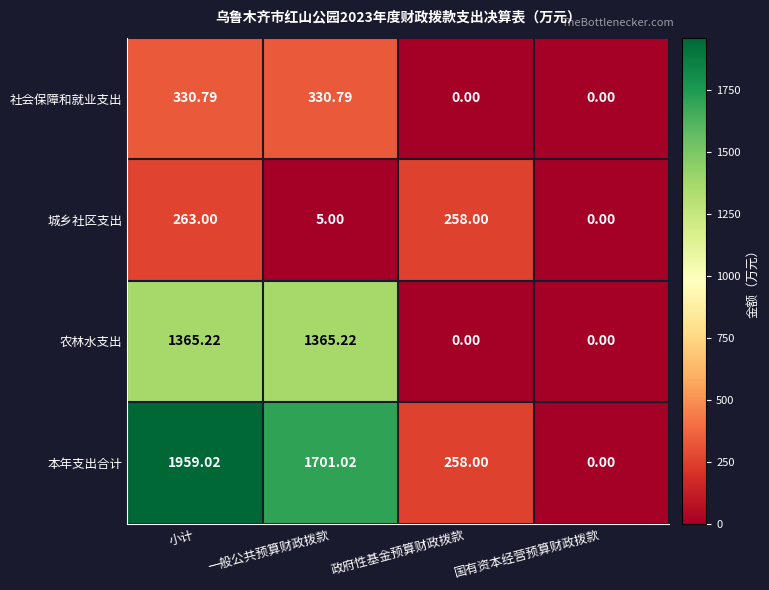

Count the number of categories in the chart.

4